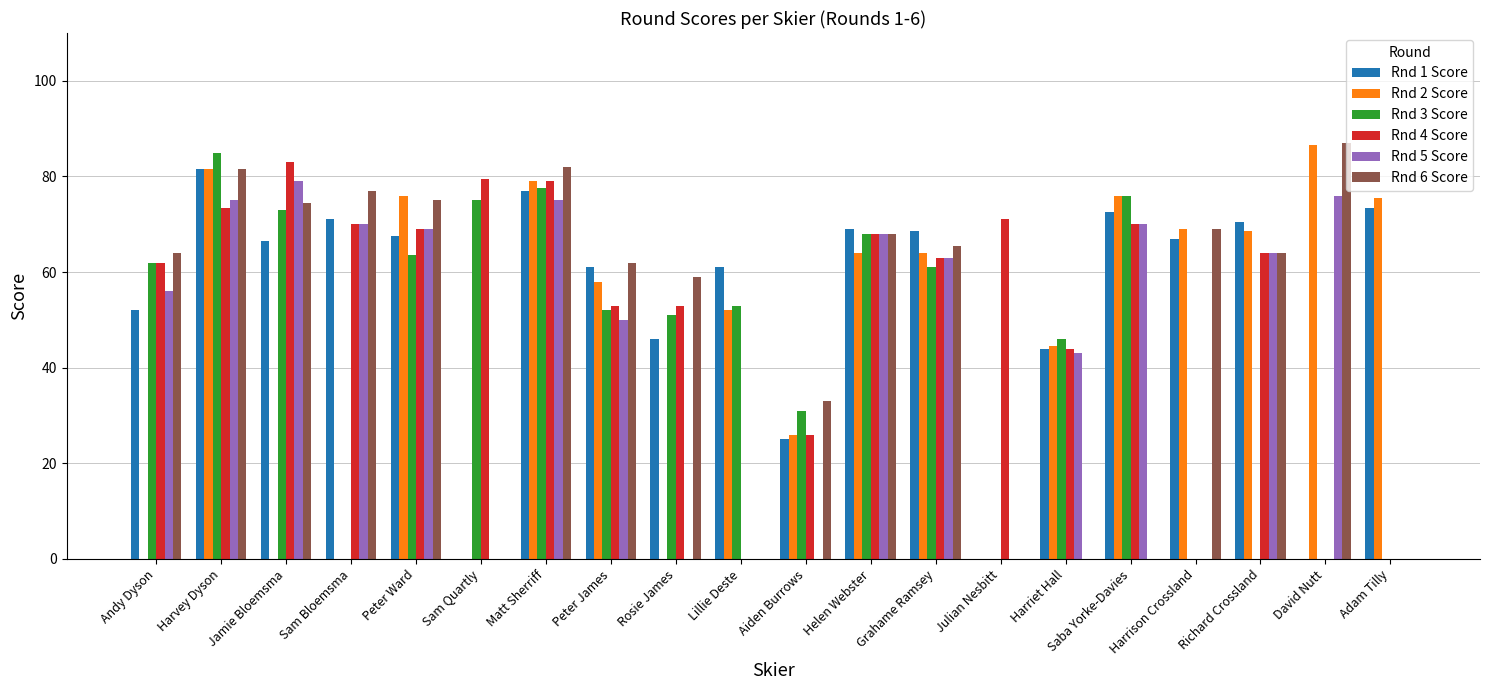

At which category is the sum across all series the highest?

Harvey Dyson